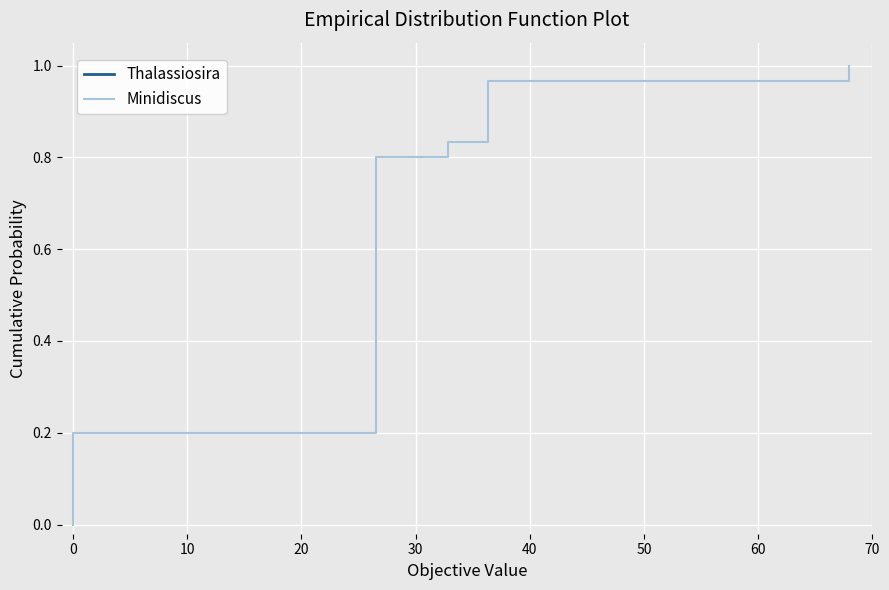

The value of Minidiscus at 19 is 0.9. True or false?

False